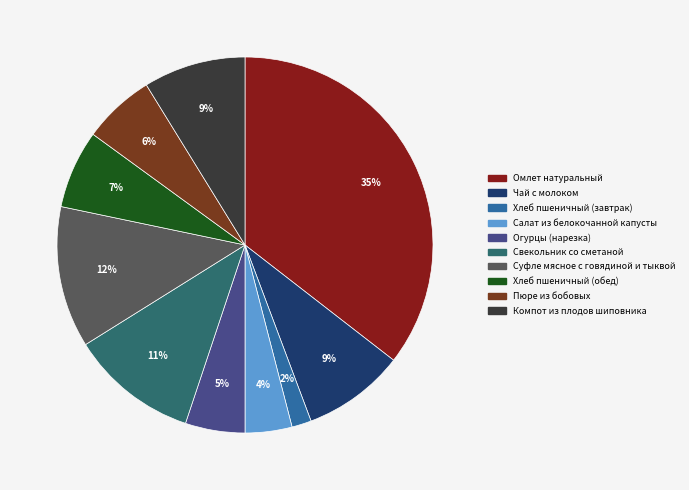

Does Огурцы (нарезка) represent more than half of the total?

No